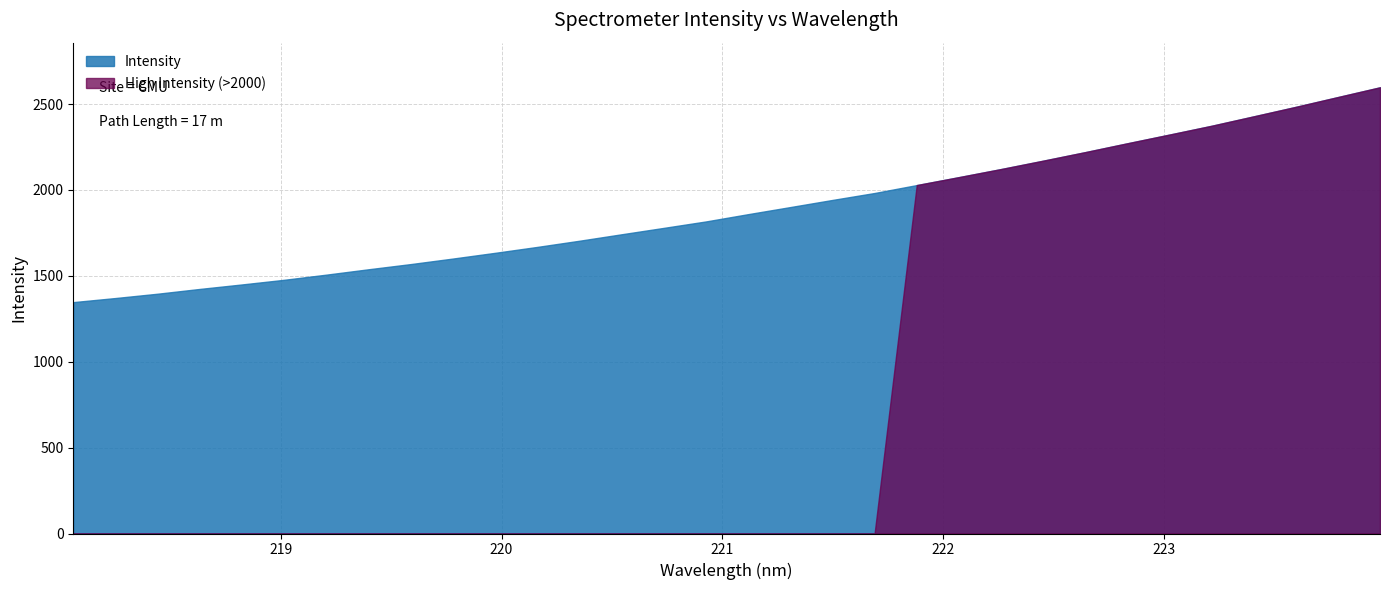

Reading left to right, what are all the values shown in this chart?

218.0596=1346.9	218.2508=1370.7	218.442=1395.9	218.6332=1423.7	218.8244=1449.9	219.0156=1477.0	219.2067=1507.0	219.3979=1538.3	219.589=1568.4	219.7801=1600.6	219.9712=1633.9	220.1623=1668.4	220.3533=1704.4	220.5444=1742.0	220.7354=1779.1	220.9264=1816.7	221.1174=1859.0	221.3083=1900.2	221.4993=1941.8	221.6902=1982.2	221.8812=2028.3	222.0721=2074.5	222.263=2121.5	222.4538=2170.3	222.6447=2220.1	222.8355=2271.6	223.0264=2322.3	223.2172=2373.6	223.408=2428.5	223.5987=2483.7	223.7895=2540.8	223.9802=2597.6